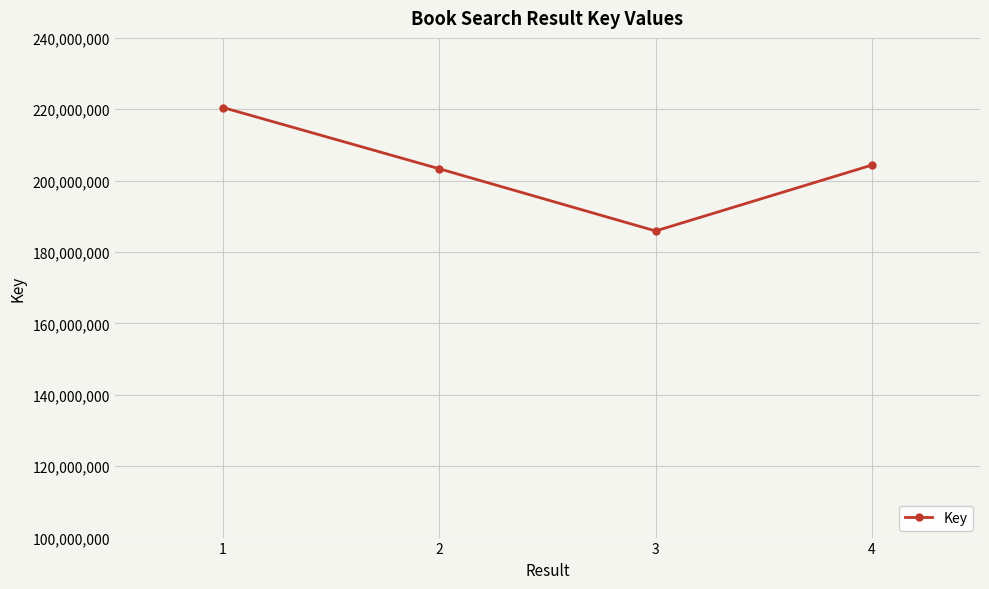

What is the sum of the values at 1 and 2?

423813590